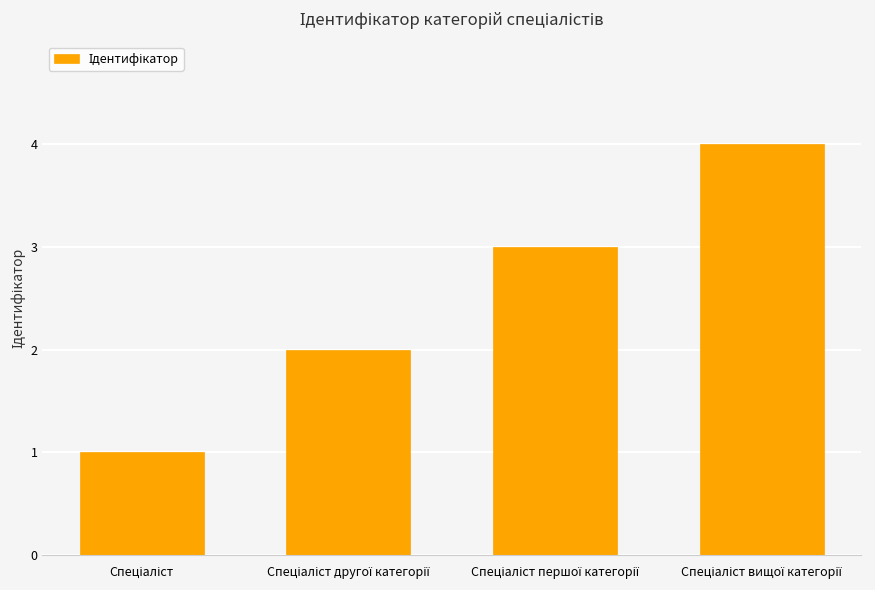

What is the greatest value displayed?

4